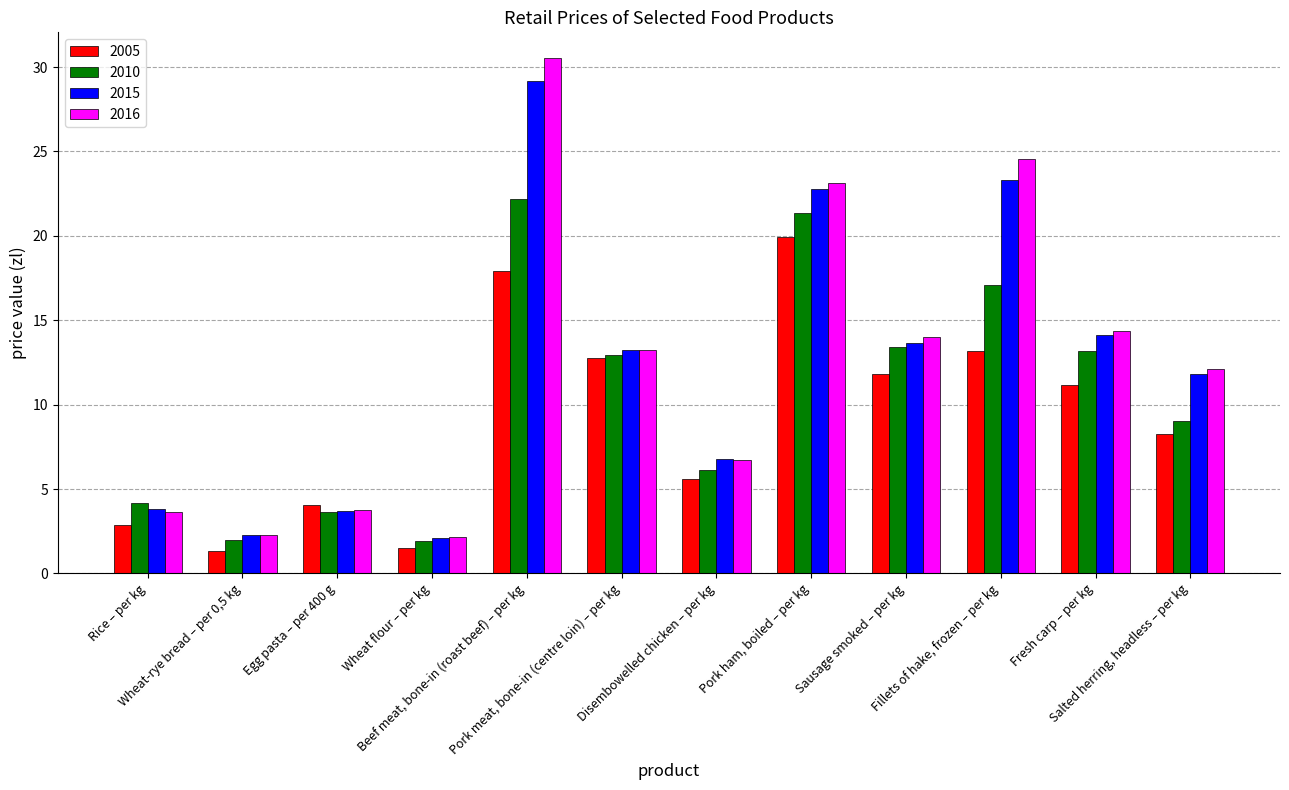

The 2016 series shows 6.7 at Disembowelled chicken – per kg. True or false?

True